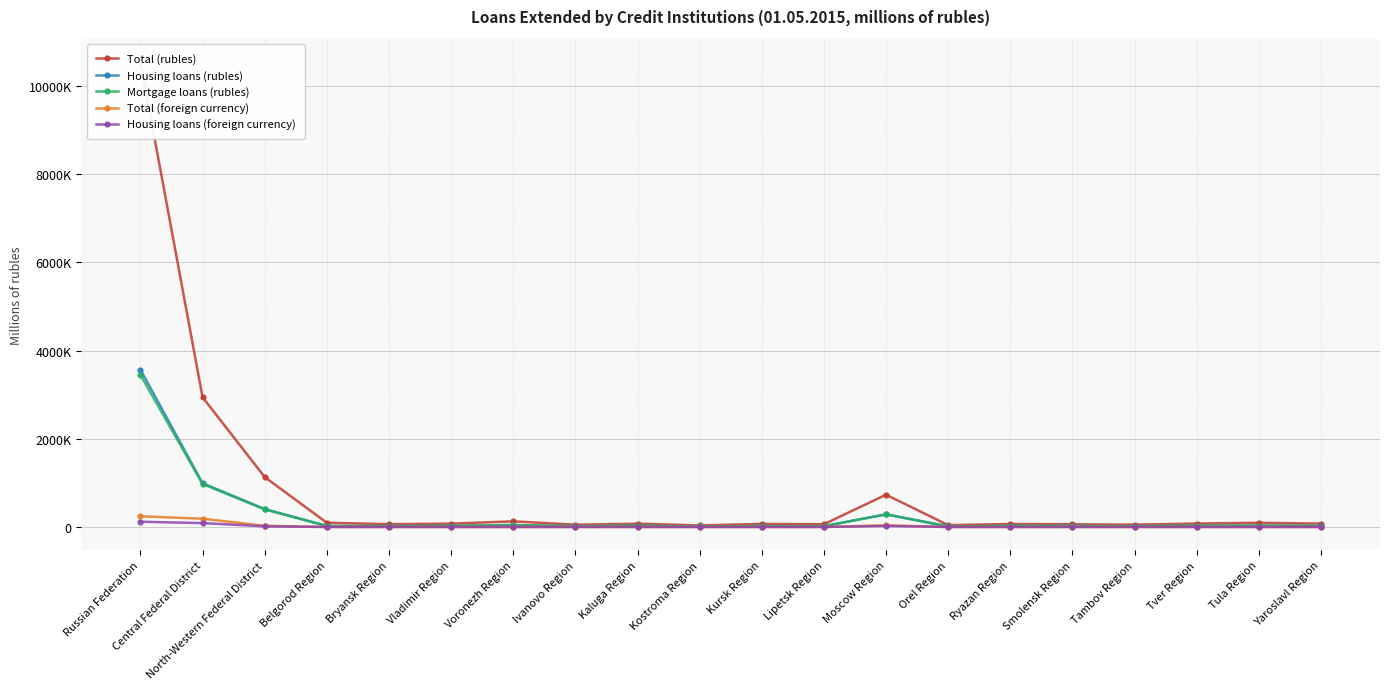

True or false: Mortgage loans (rubles) has a value of 35137 at Ryazan Region.

False